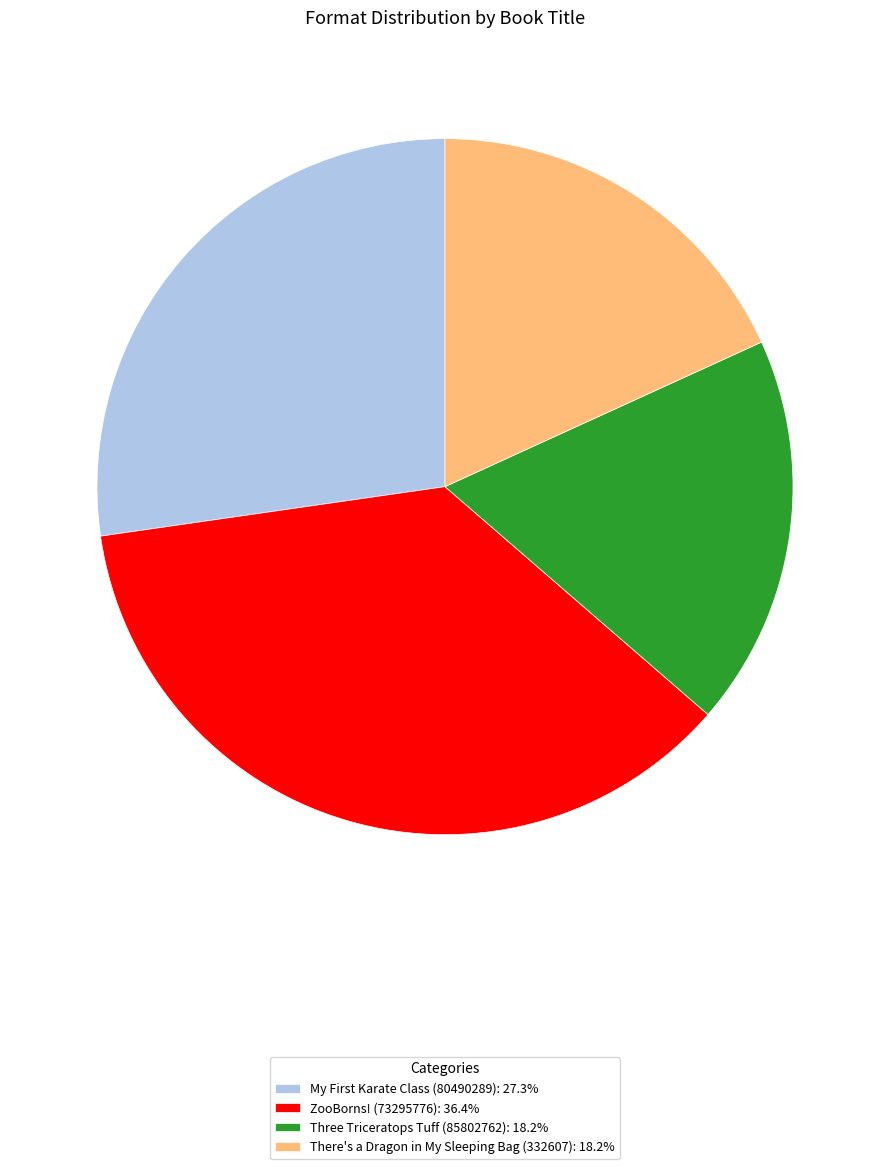

Which category has the biggest portion of the pie?

ZooBorns! (73295776)